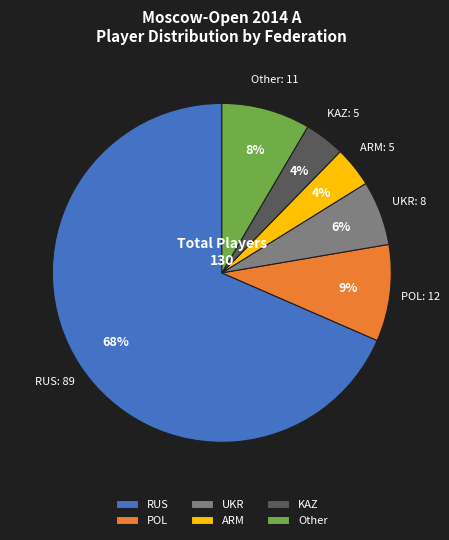

What percentage is the POL slice, to the nearest percent?

9%